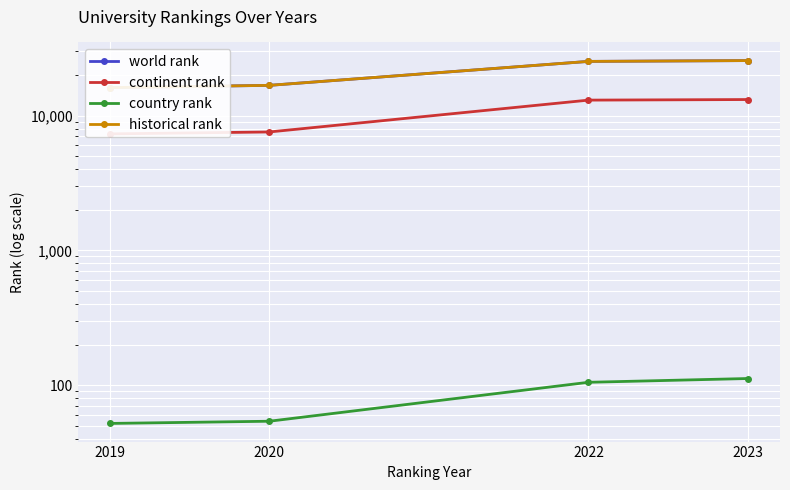

At 2020, list the series in order from largest to smallest.

world rank, historical rank, continent rank, country rank